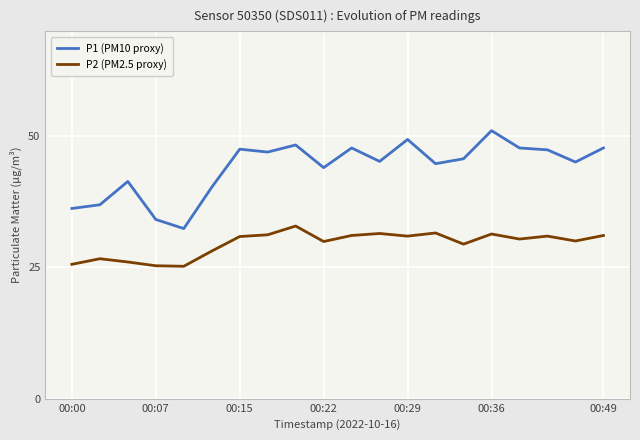

Which category has the highest value in the P1 (PM10 proxy) series?

00:36